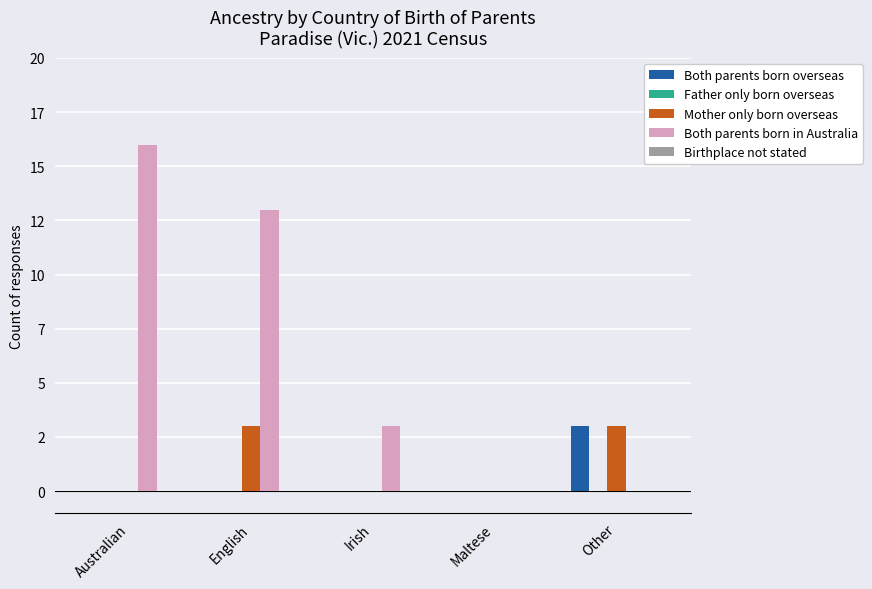

The Both parents born in Australia series shows 13 at English. True or false?

True